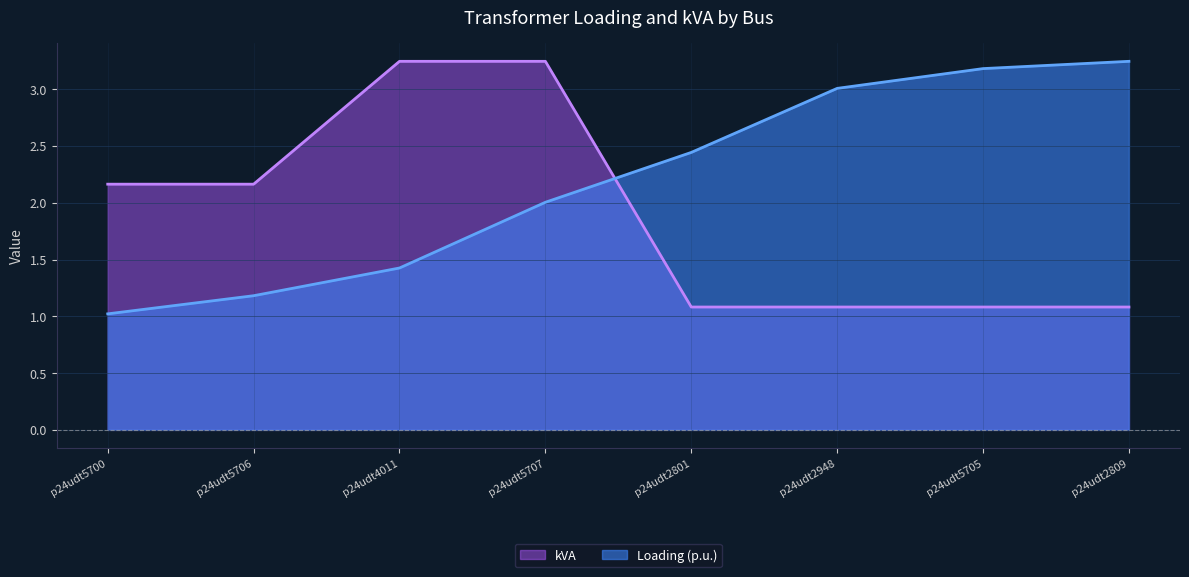

Where is Loading (p.u.) nearest to the value 2?

p24udt5707